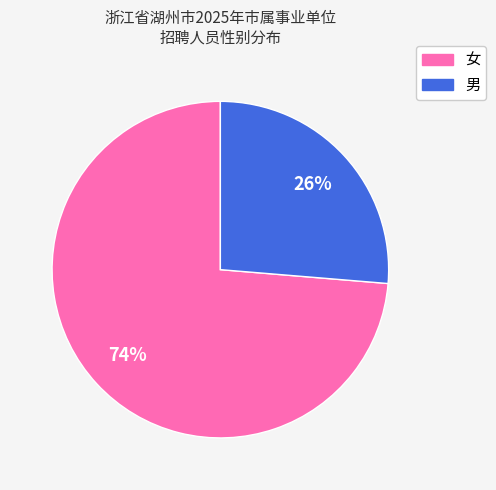

What is the largest slice in the pie chart?

女